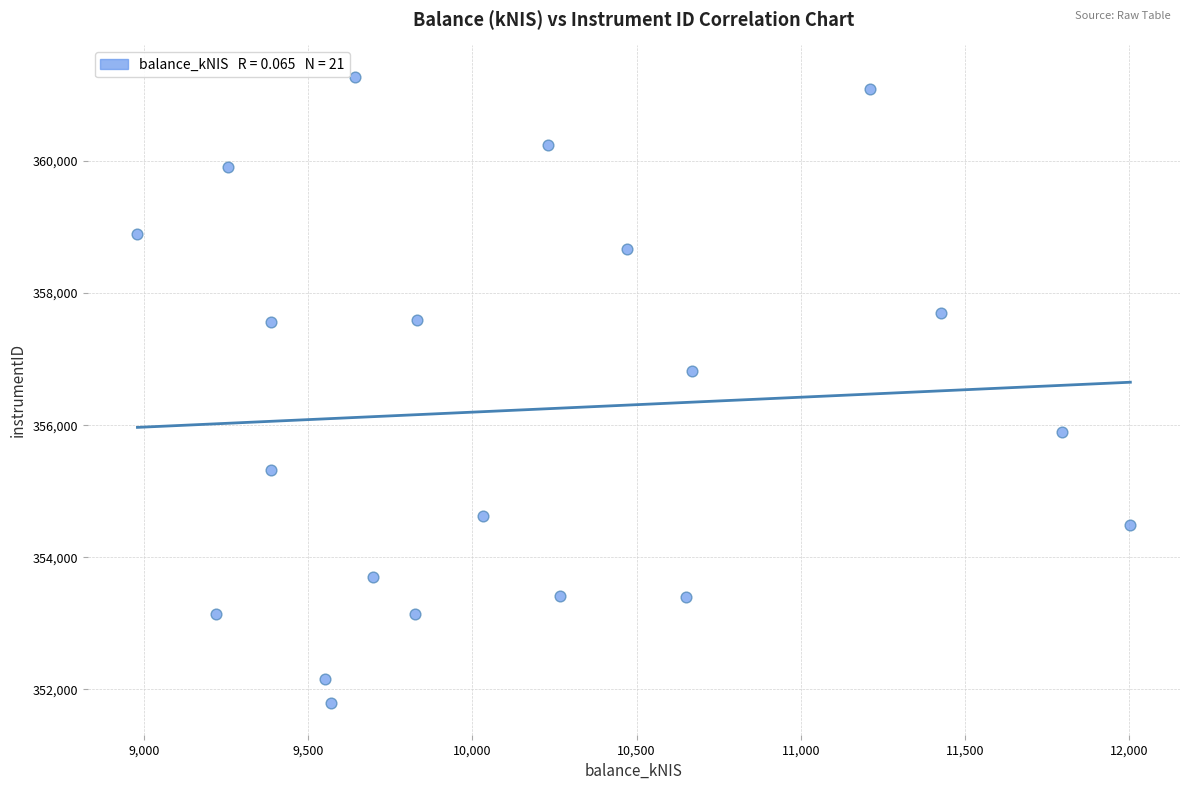

What Y value in the scatter plot is closest to 356532?

356827.6